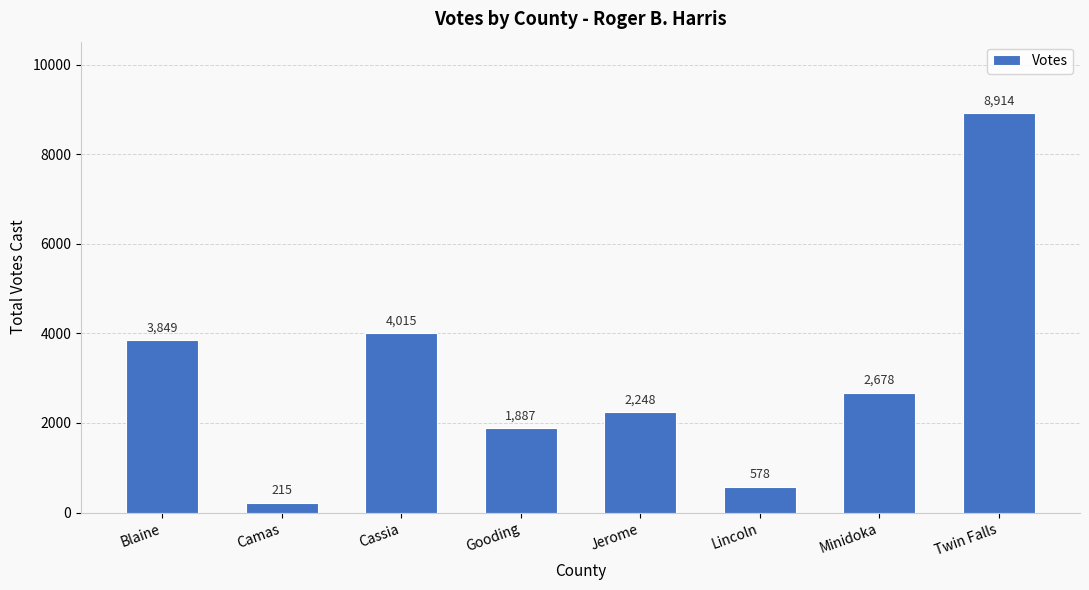

What is the change in value from Blaine to Jerome?

-1601